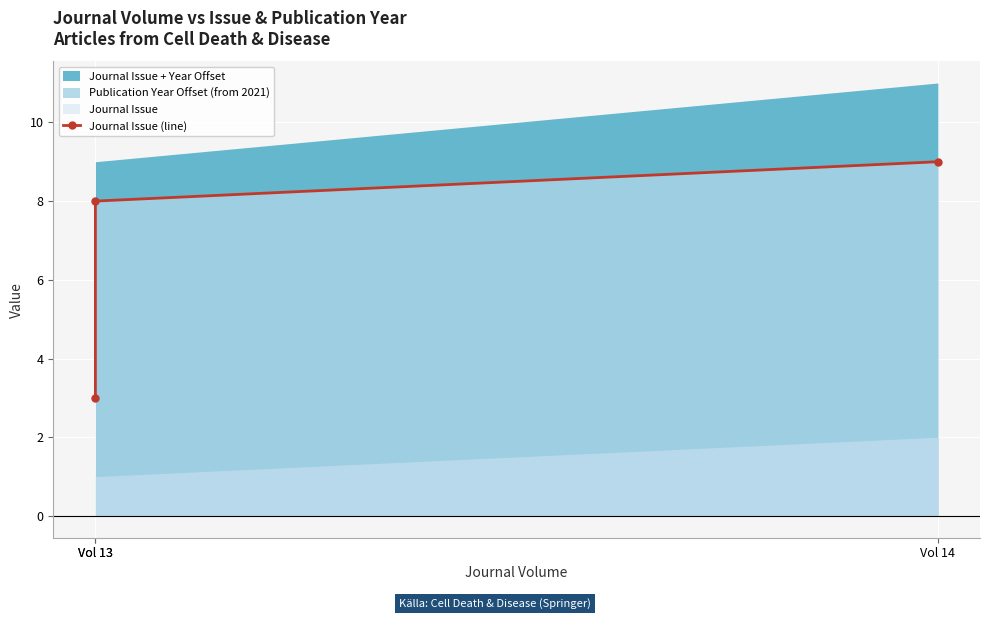

The value at Vol 14 is 13. True or false?

False